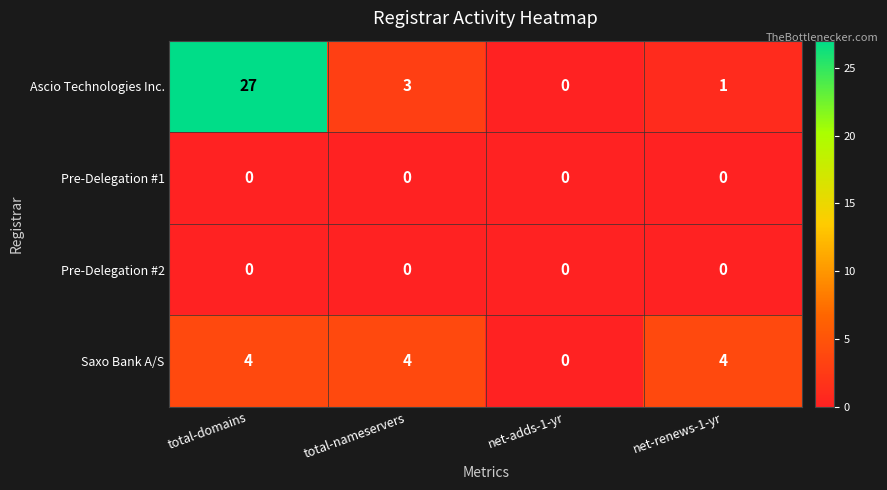

Between total-domains and net-renews-1-yr, which series saw the biggest shift?

Ascio Technologies Inc.